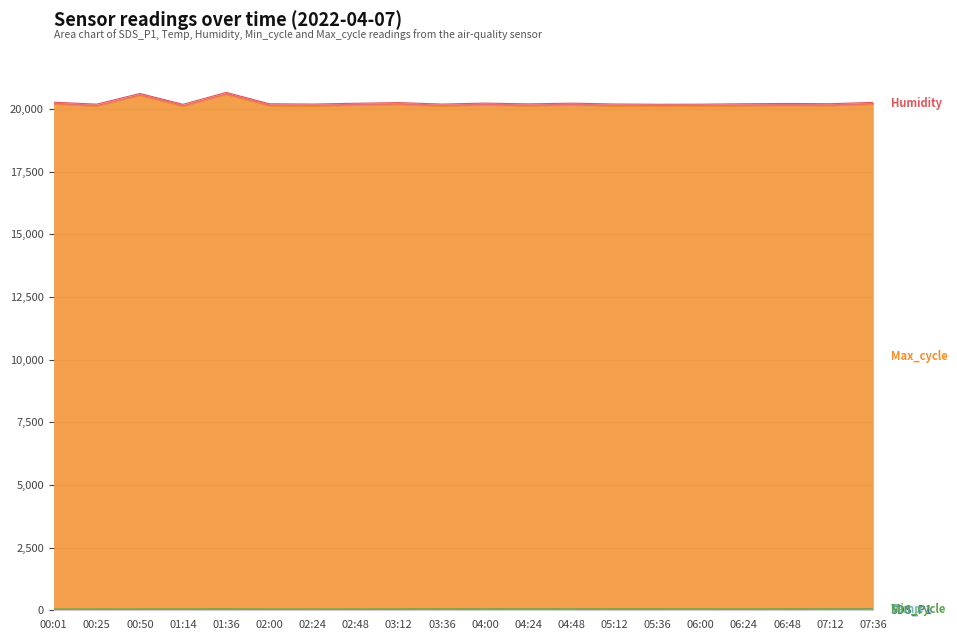

What is the maximum value shown in the chart?

20513.0